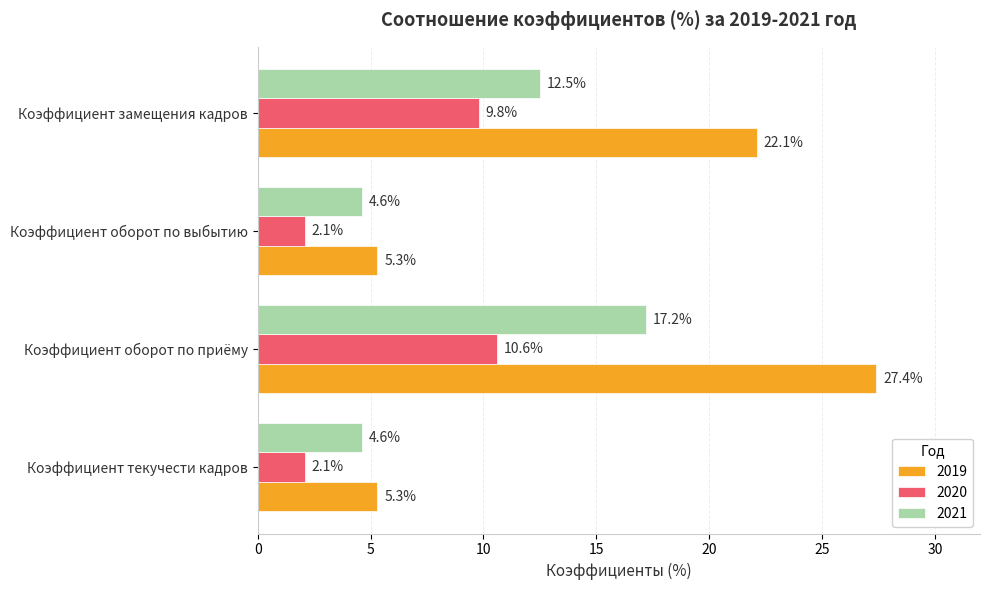

At how many categories does at least one series exceed 13?

2